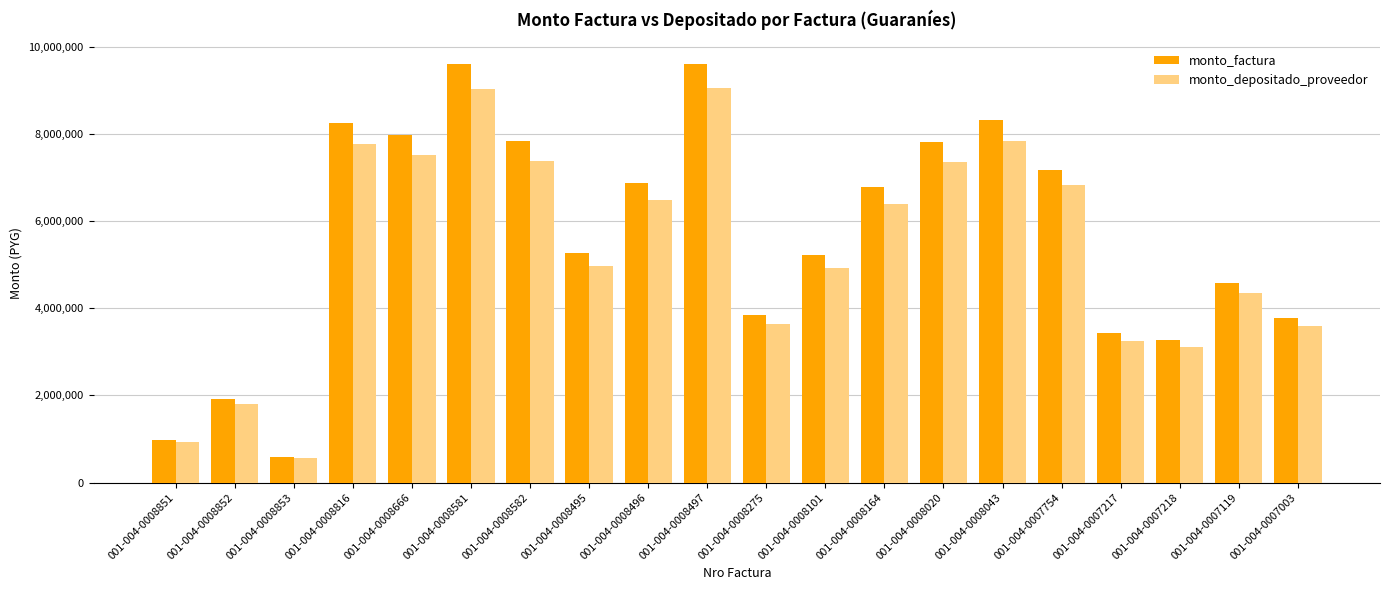

What is the difference between the maximum and minimum values in the monto_depositado_proveedor series?

8501083